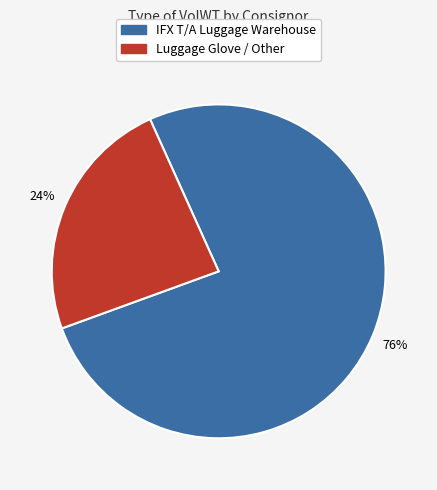

Is there a majority slice in this chart?

Yes